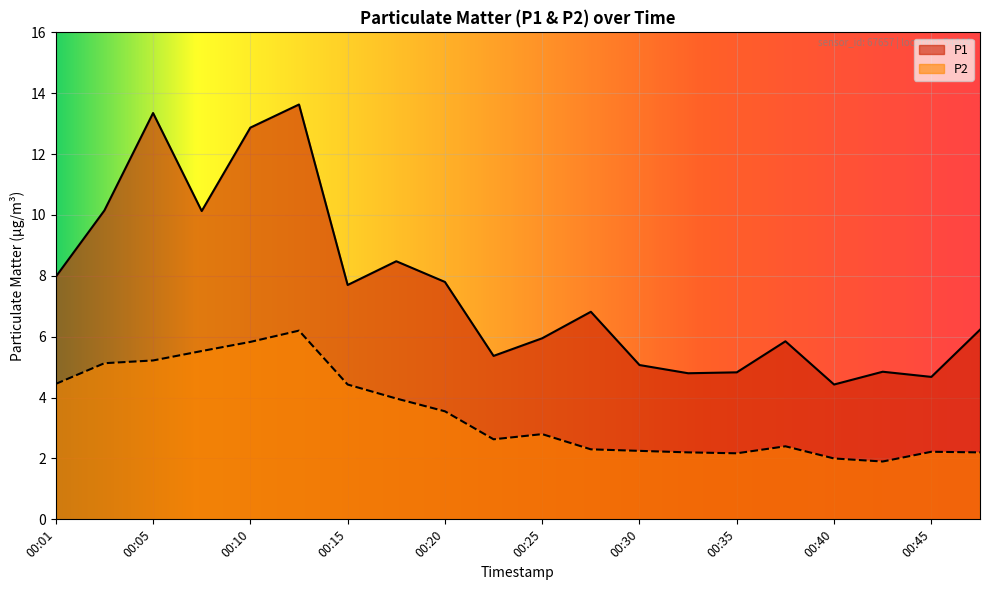

True or false: P2 and P1 intersect in this chart.

False